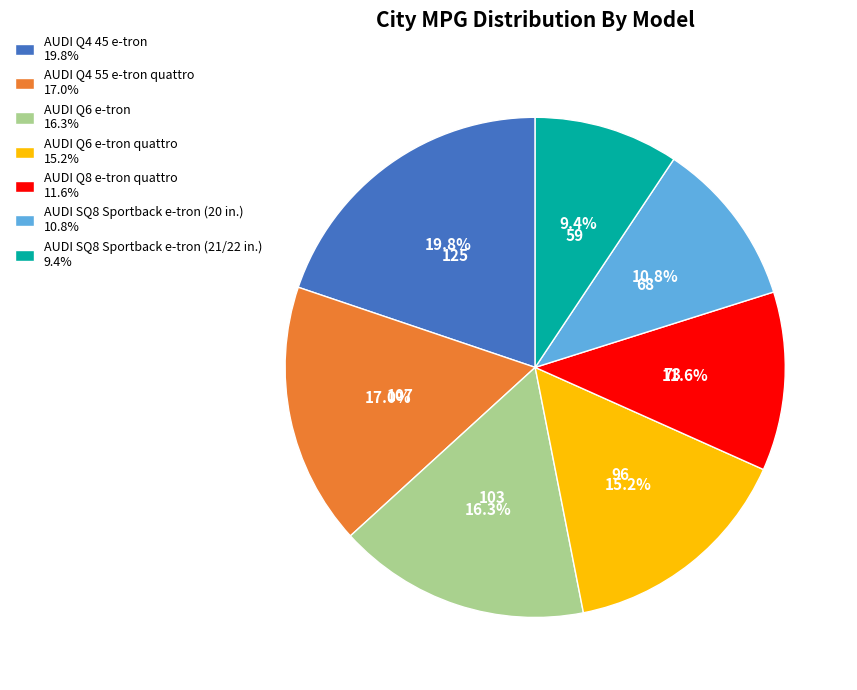

Is there a majority slice in this chart?

No